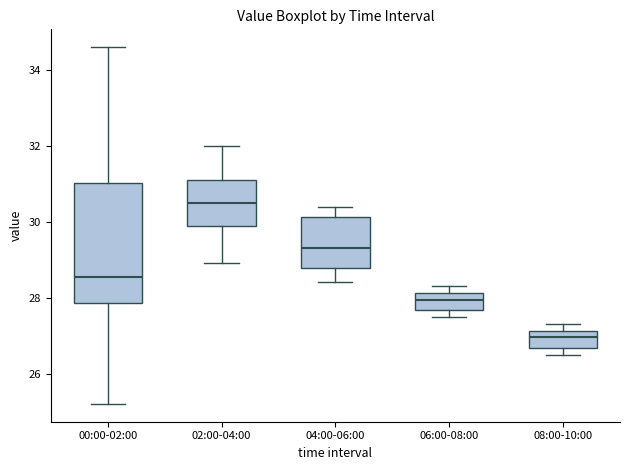

Reading left to right, read every box against the y-axis: the position of its median line, the range the box covers, and the ends of its whiskers. The values are not printed on the chart, so give them approximately, as read against the axis.

00:00-02:00: median 28.6, box 27.8 to 31.0, whiskers 25.2 to 34.6
02:00-04:00: median 30.6, box 29.8 to 31.2, whiskers 29.0 to 32.0
04:00-06:00: median 29.4, box 28.8 to 30.2, whiskers 28.4 to 30.4
06:00-08:00: median 28.0, box 27.6 to 28.2, whiskers 27.6 (just below the box's lower edge) to 28.4
08:00-10:00: median 27.0, box 26.6 to 27.2, whiskers 26.6 (just below the box's lower edge) to 27.4